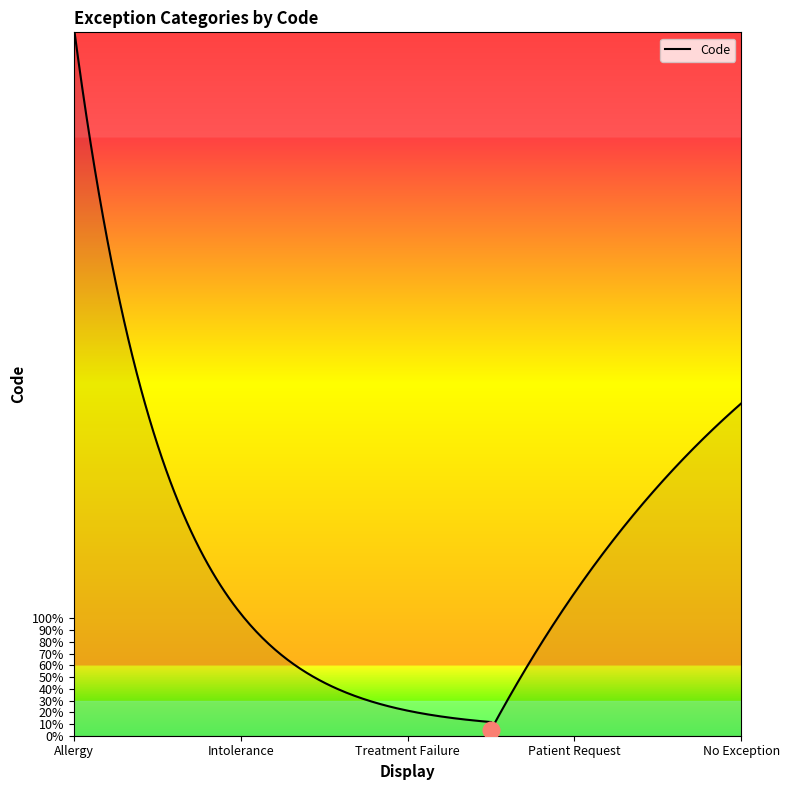

Reading left to right, transcribe all the data shown in this chart.

1	2	3	4	5